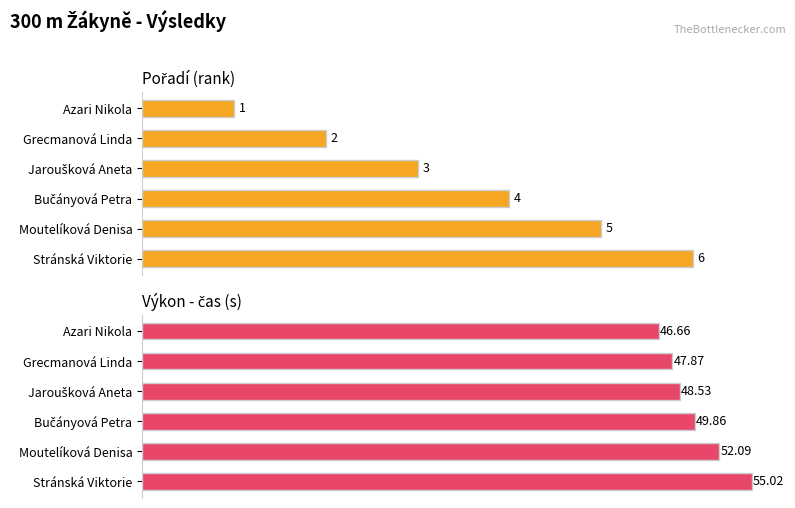

Which series changed the most between Azari Nikola and Bučányová Petra?

Výkon